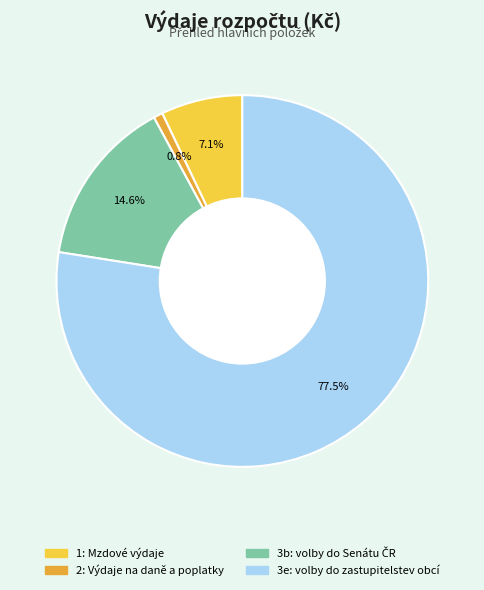

Which category accounts for the majority?

volby do zastupitelstev obcí